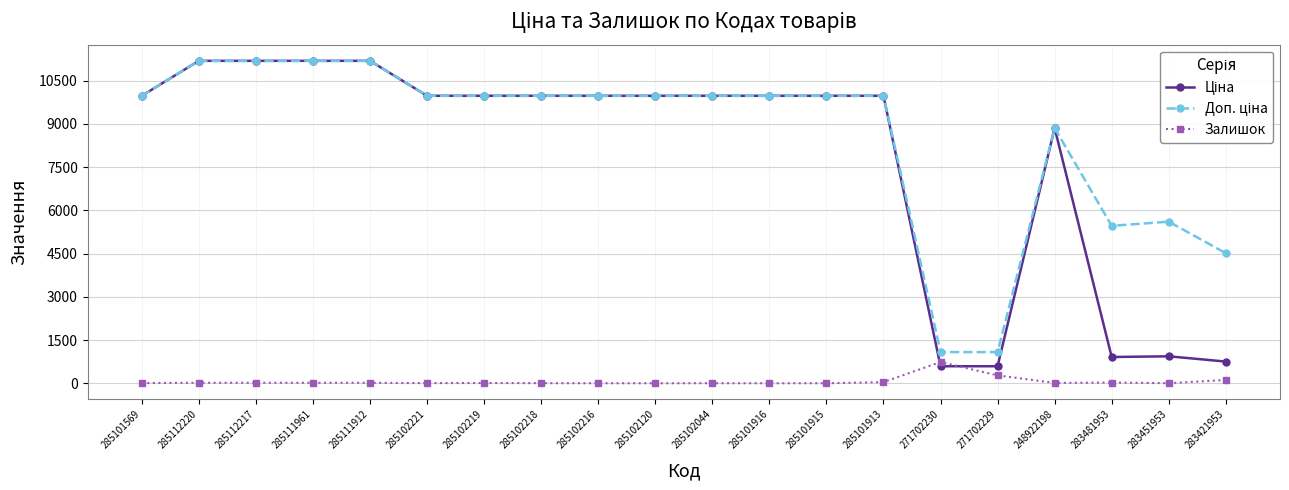

What position from the left is 271702229?

16